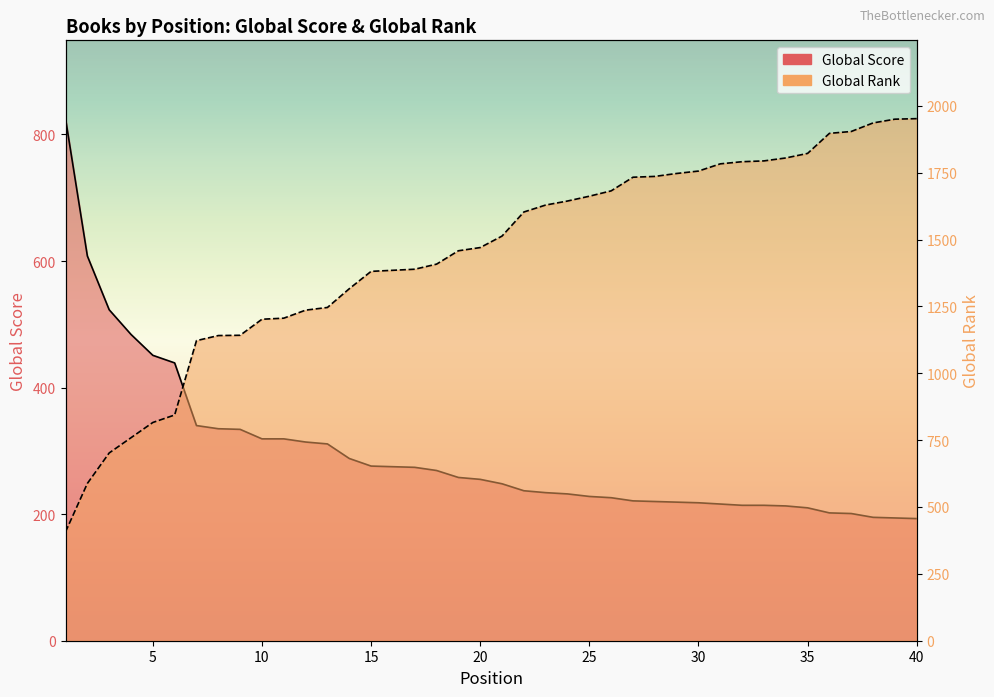

What is the difference between the maximum and minimum values in the Global Score series?

632